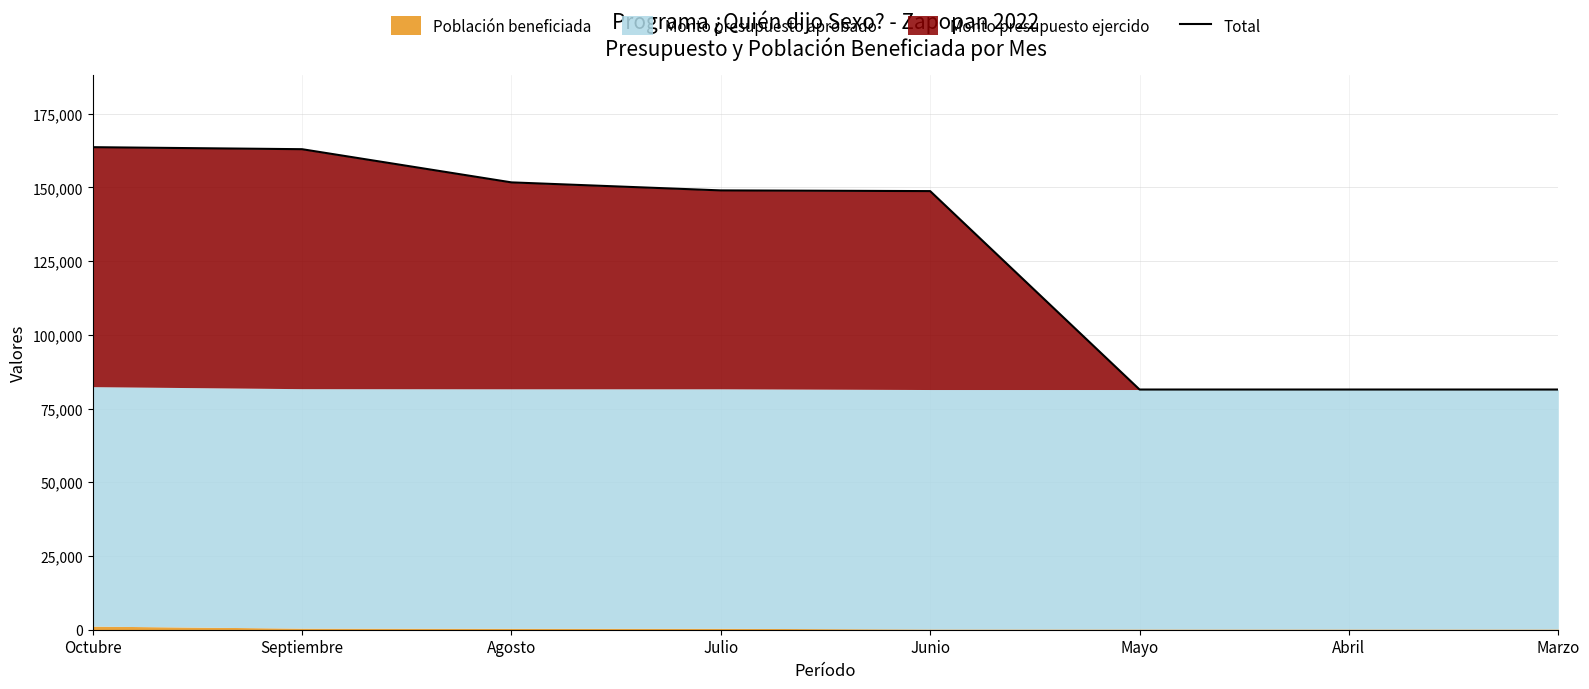

Reading right to left, list all the values displayed in this chart.

Marzo=81443	Abril=81445	Mayo=81445	Junio=148725	Julio=148964	Agosto=151684	Septiembre=162934	Octubre=163619